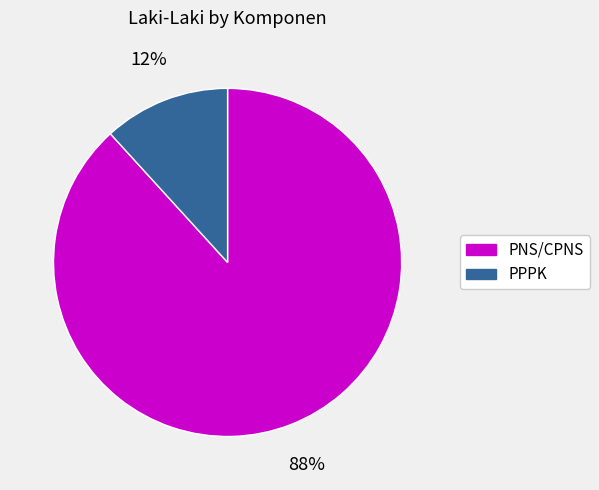

Which slice is the largest?

PNS/CPNS